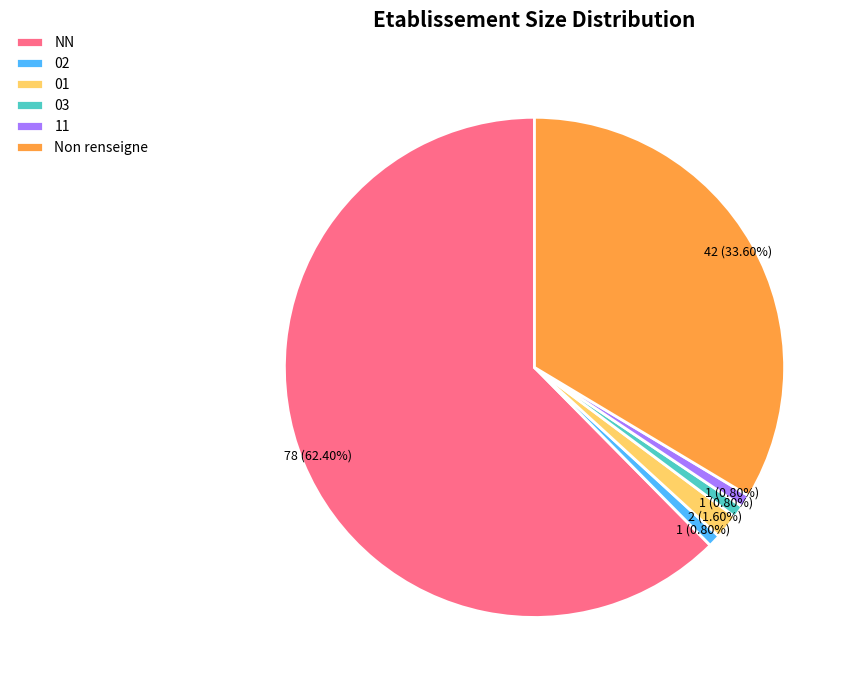

What is the largest slice in the pie chart?

NN